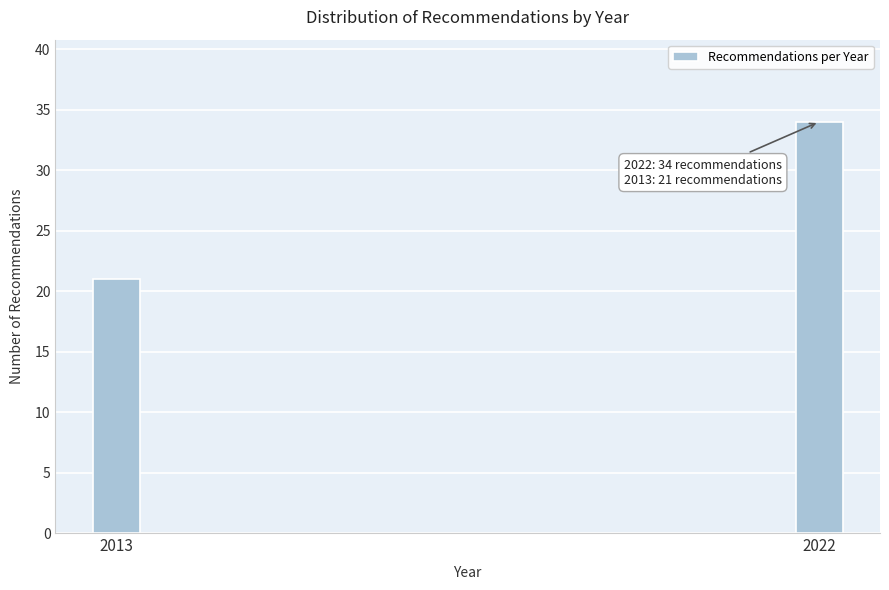

Reading left to right, transcribe all the data shown in this chart.

2013=21	2022=34